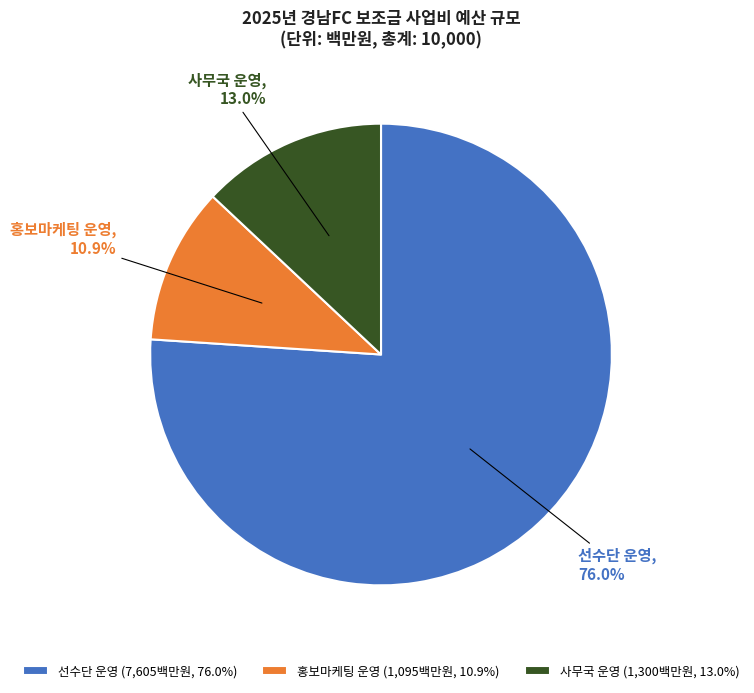

How much of the chart is everything except 사무국 운영?

87.0%